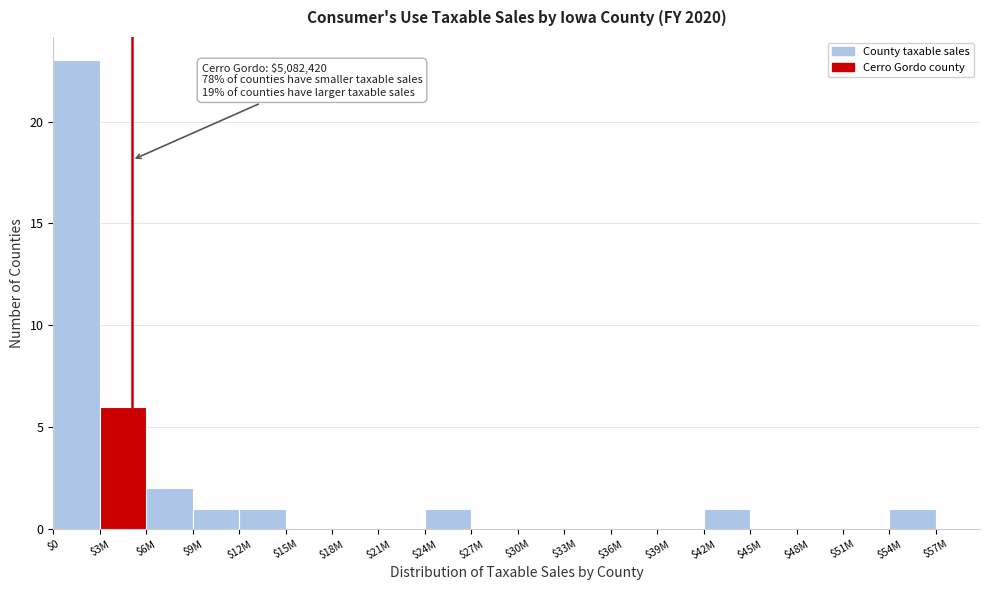

The value at $36M is 0. True or false?

True